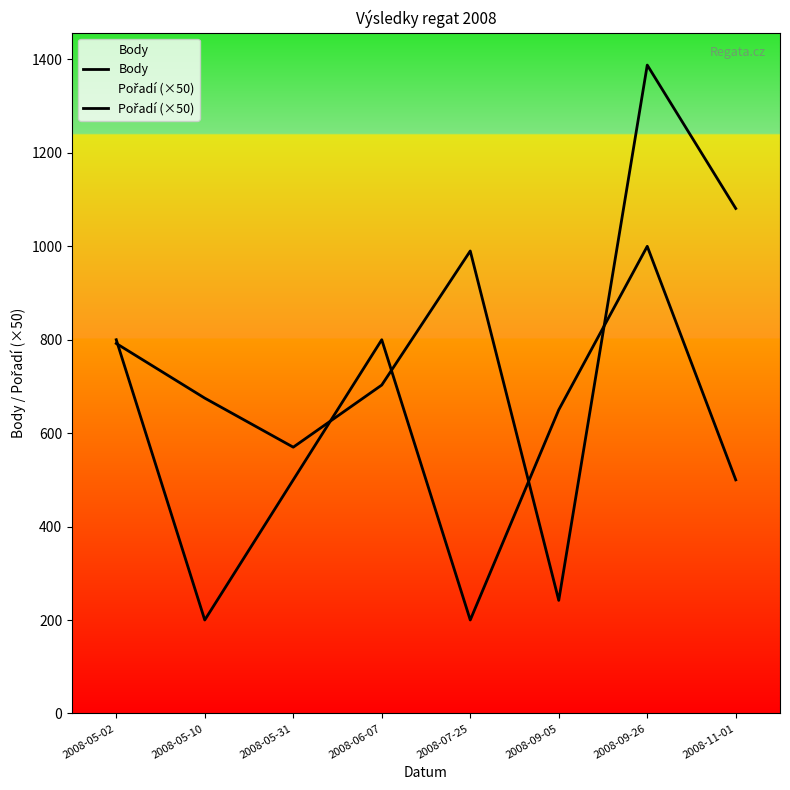

How many data points in Pořadí (×50) are above 650?

3